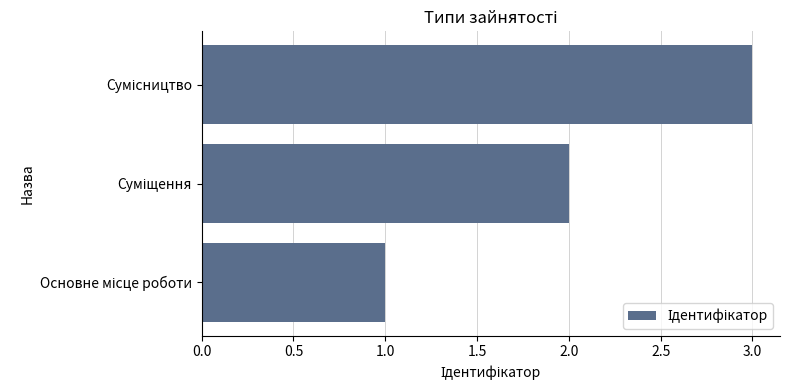

What is the sum of all values?

6